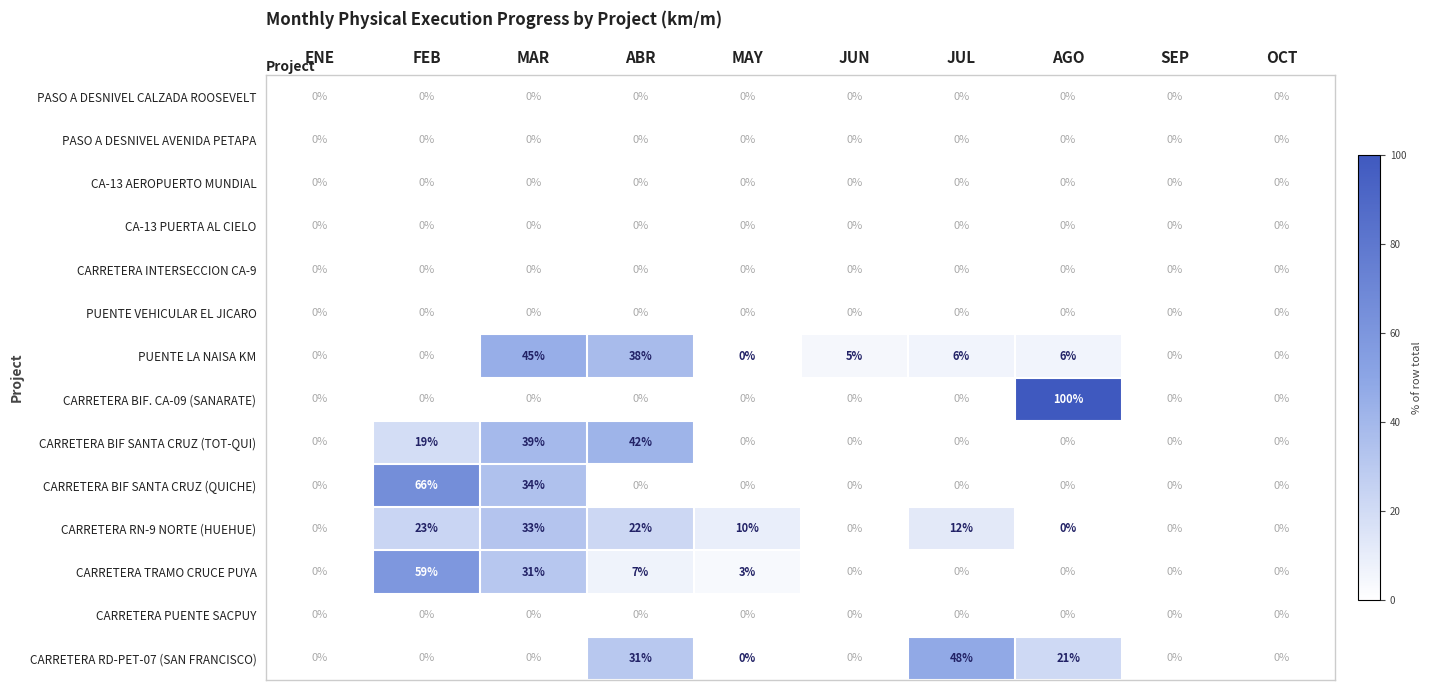

How many positive values does the CARRETERA BIF. CA-09 (SANARATE) series have?

1